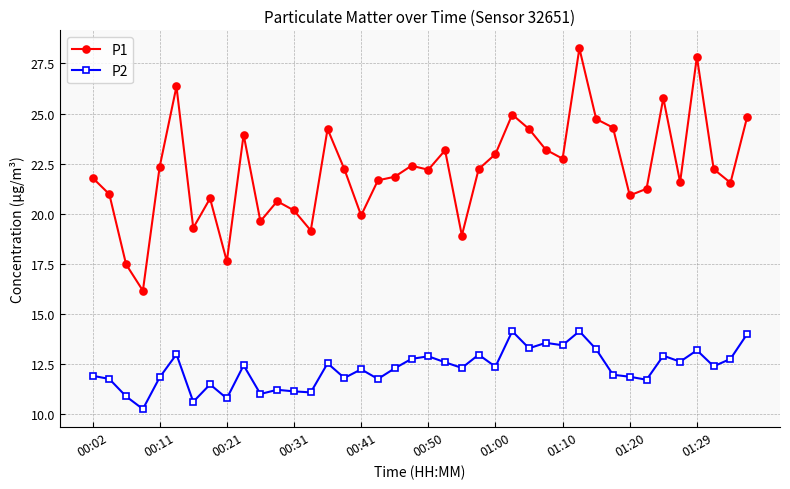

What is the minimum value shown in the chart?

10.3